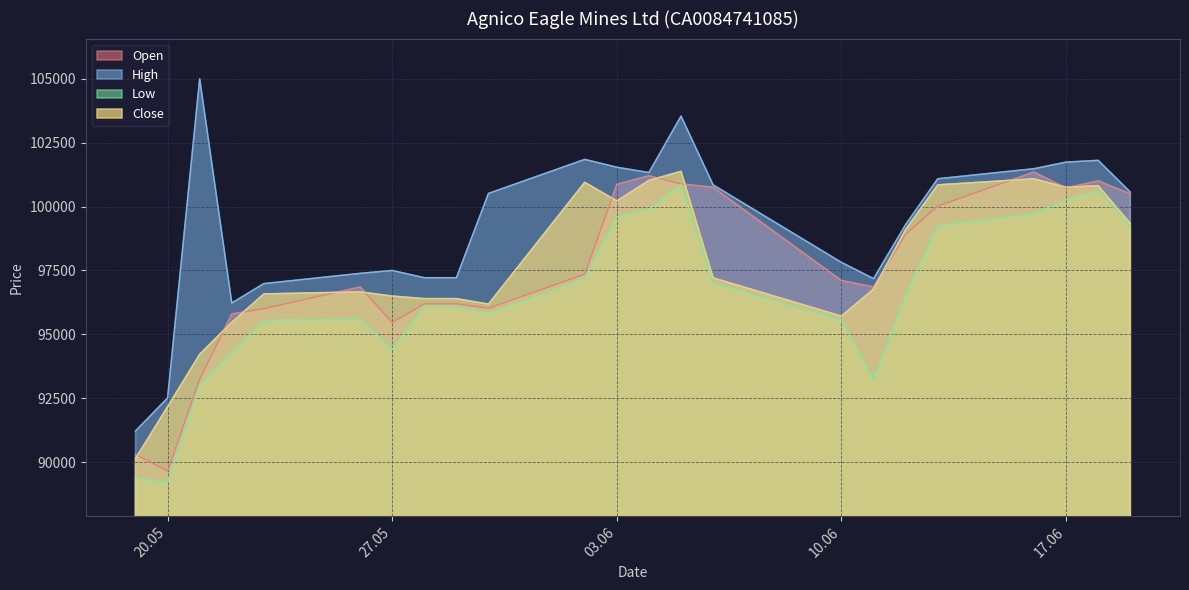

Does the chart display data point markers on the line(s)?

No